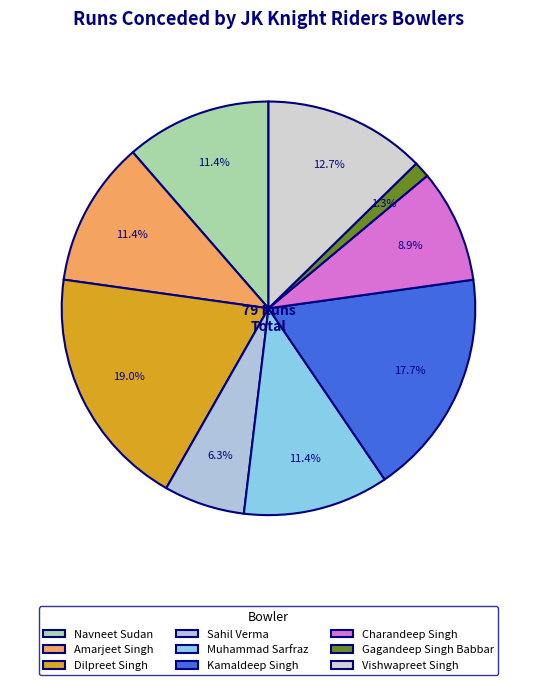

Is it true that Vishwapreet Singh is 2% of the pie?

False